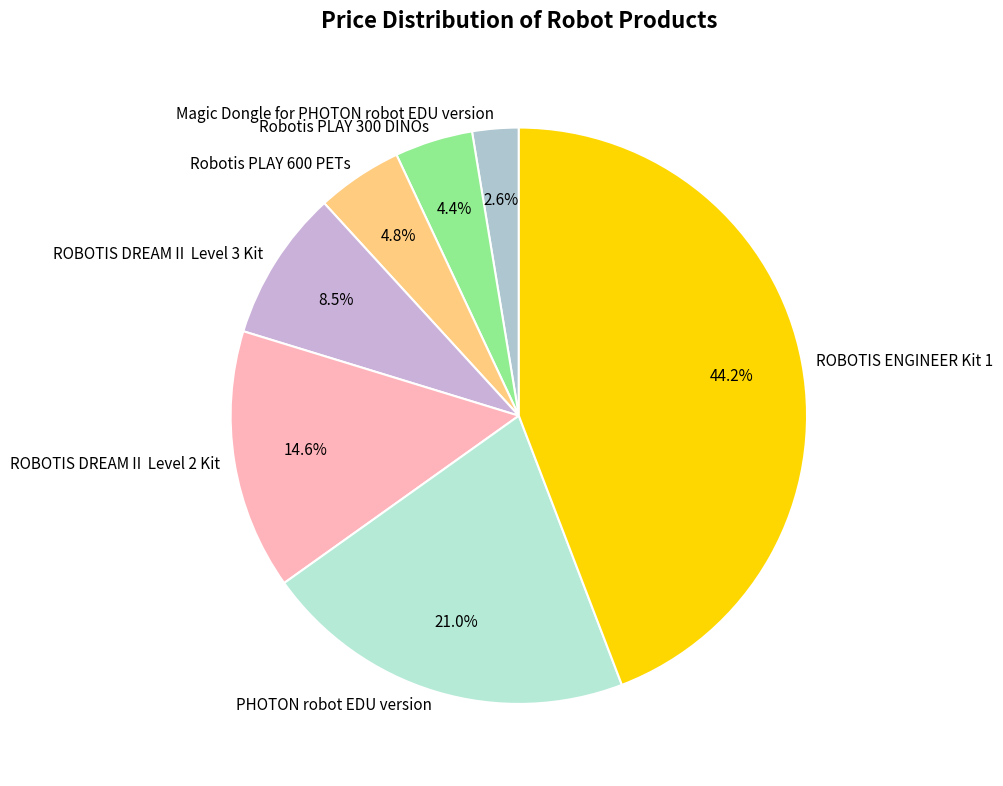

How many slices are in this pie chart?

7